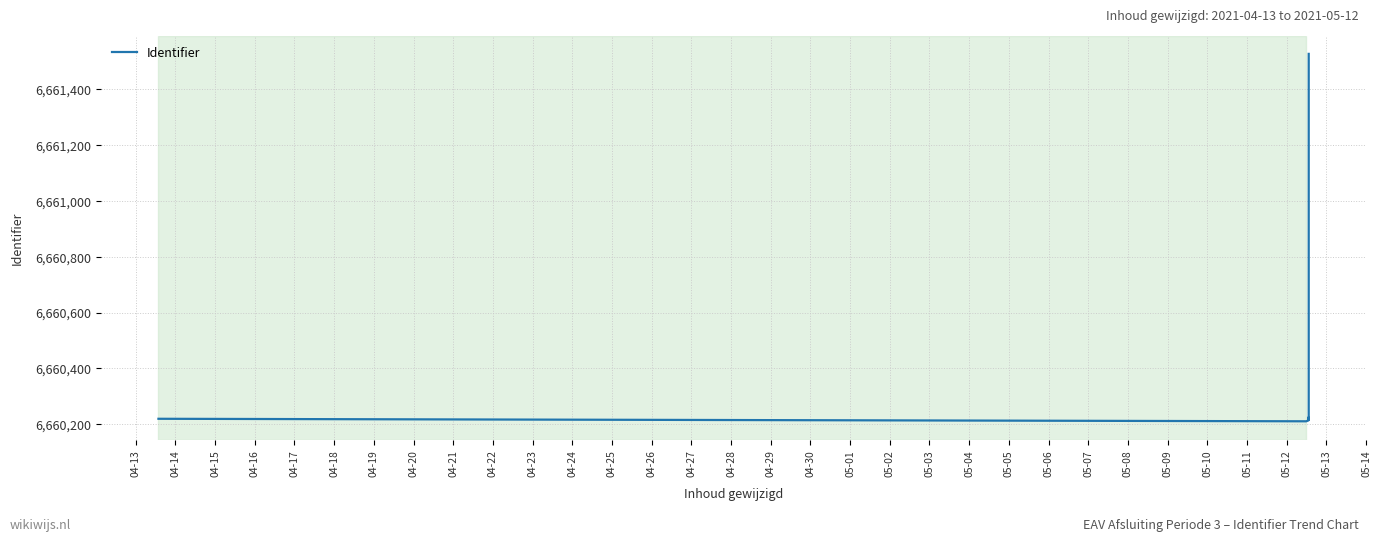

How many data points are less than 6660218?

5